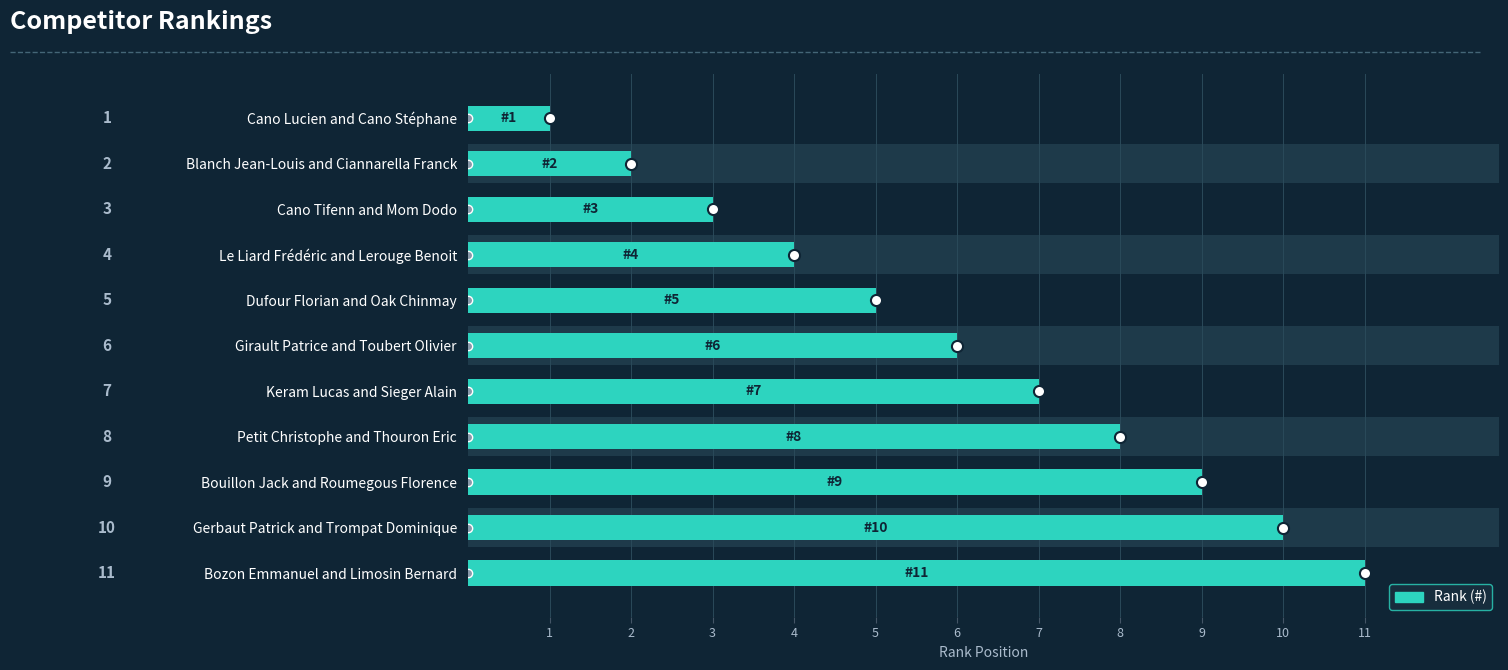

Reading left to right, extract all data points from this chart.

1	2	3	4	5	6	7	8	9	10	11